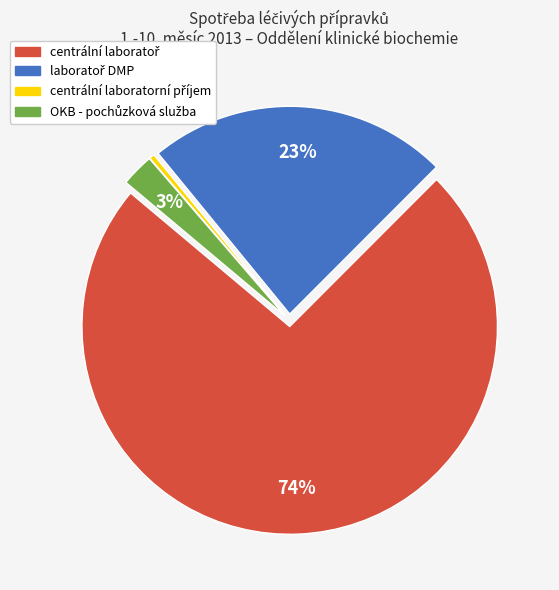

Is there any slice that represents more than half of the pie?

Yes